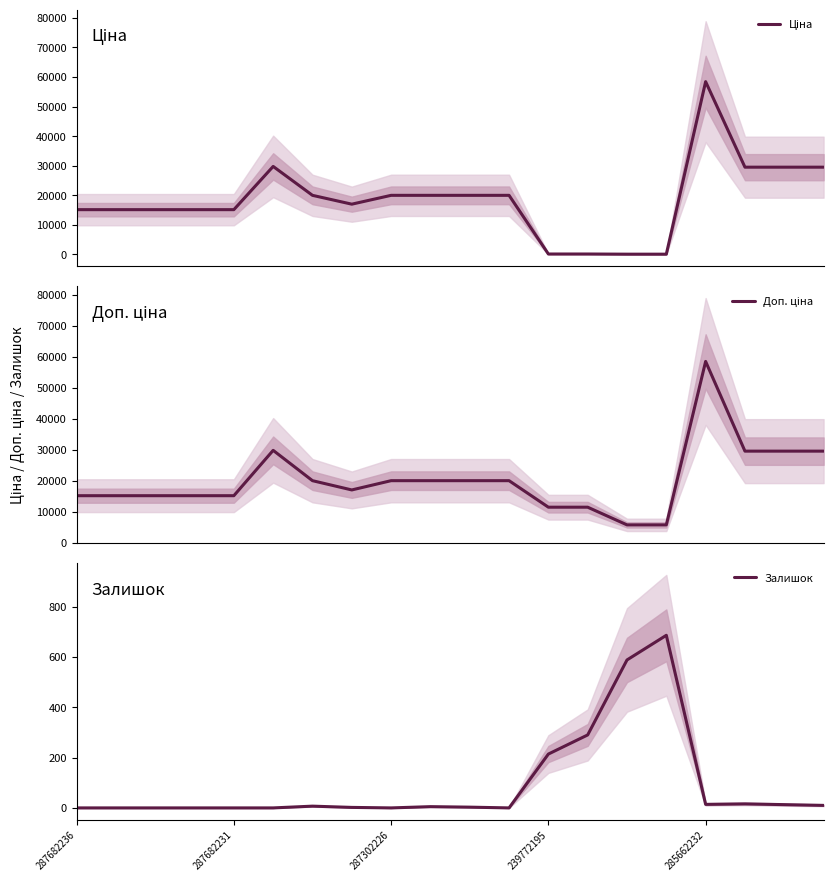

What is the maximum value for Залишок?

686